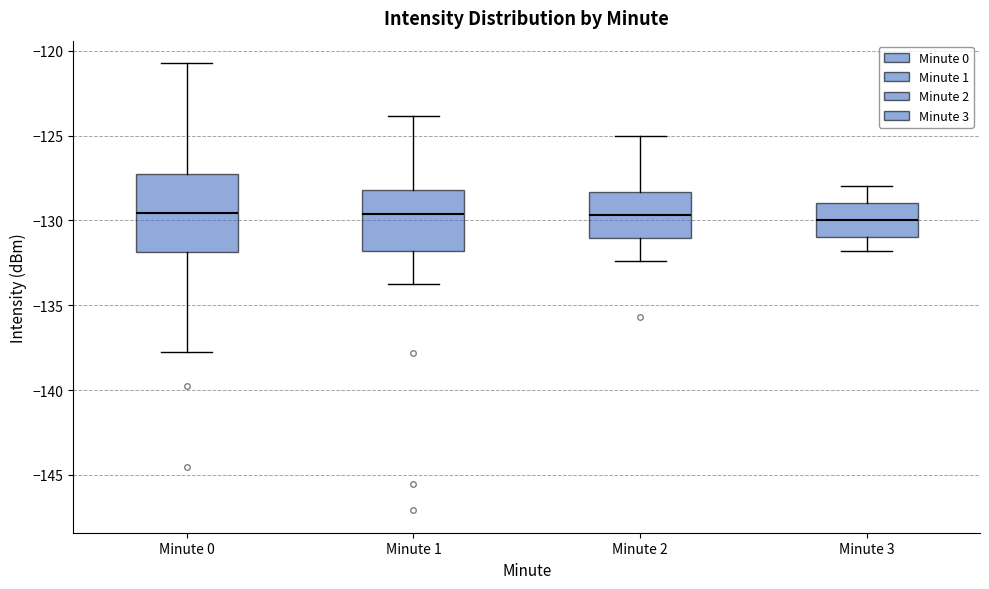

Which box is the tallest, from its lower edge to its upper edge?

Minute 0